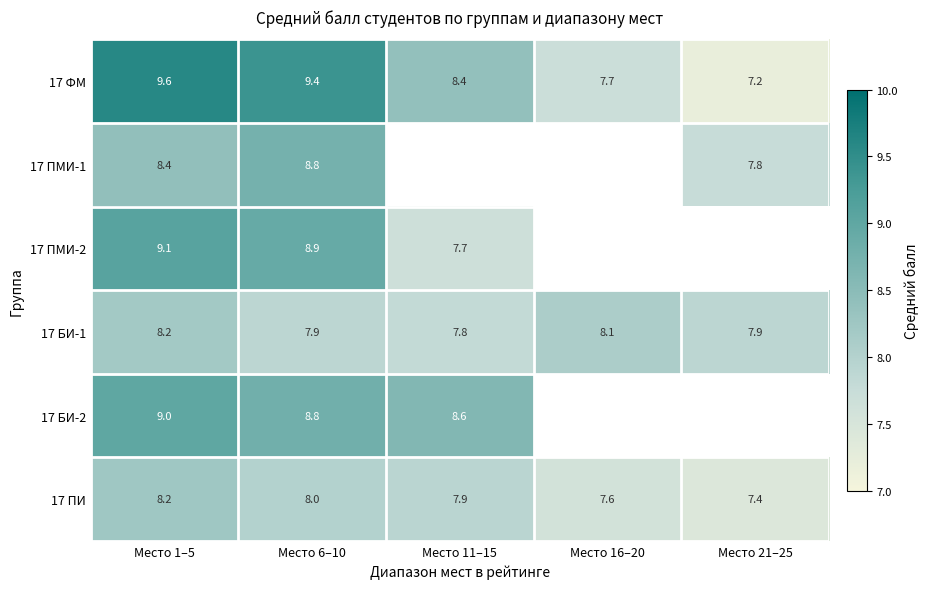

What is the smallest value displayed?

7.2